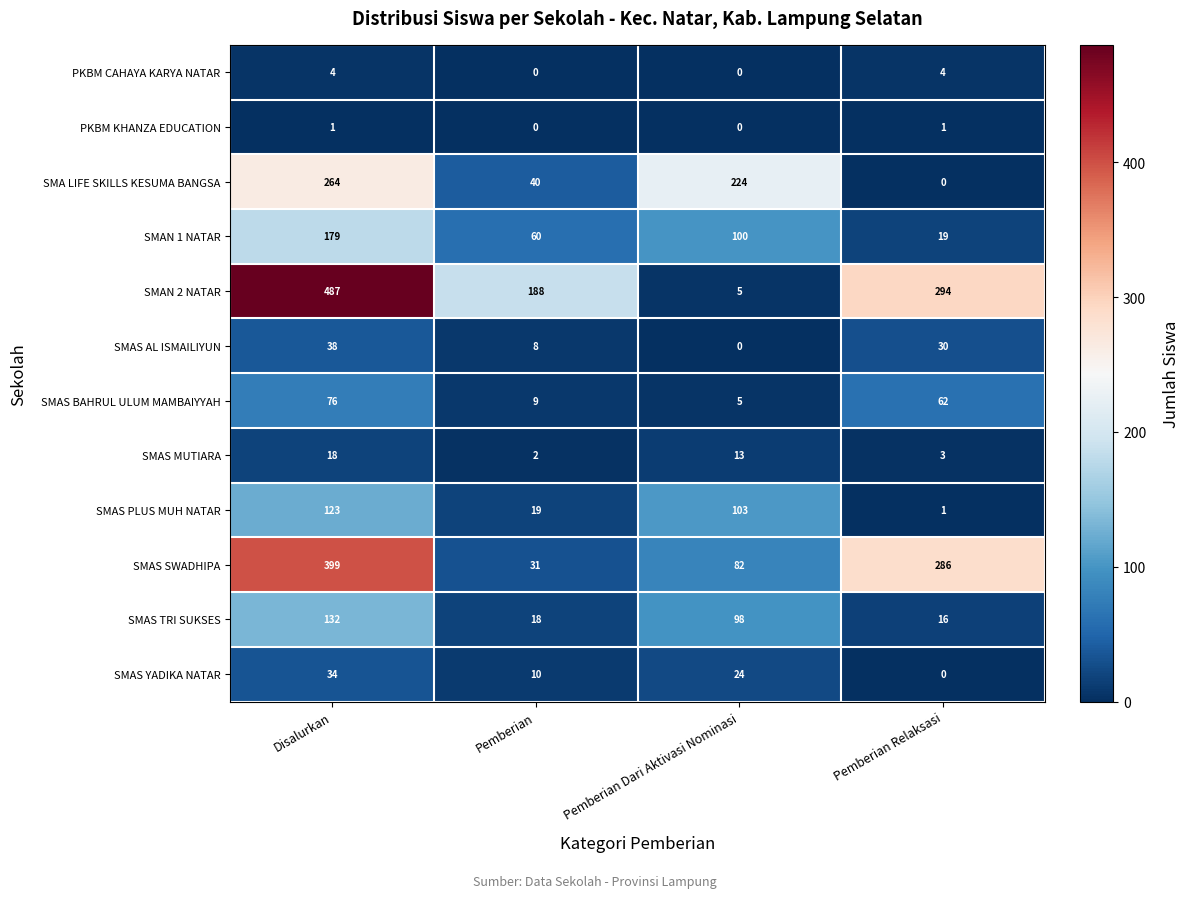

Rank the series at Disalurkan from lowest to highest value.

PKBM KHANZA EDUCATION, PKBM CAHAYA KARYA NATAR, SMAS MUTIARA, SMAS YADIKA NATAR, SMAS AL ISMAILIYUN, SMAS BAHRUL ULUM MAMBAIYYAH, SMAS PLUS MUH NATAR, SMAS TRI SUKSES, SMAN 1 NATAR, SMA LIFE SKILLS KESUMA BANGSA, SMAS SWADHIPA, SMAN 2 NATAR